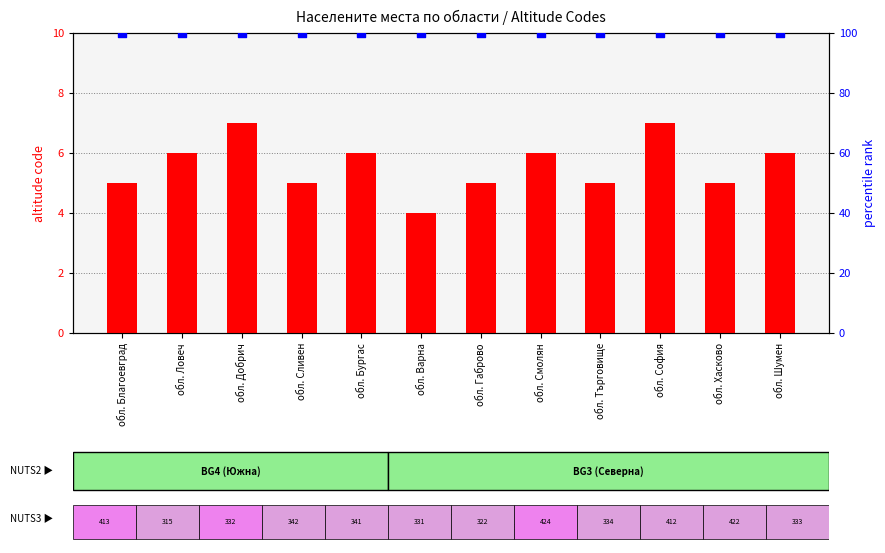

Which series reaches the minimum Y coordinate?

transformed count